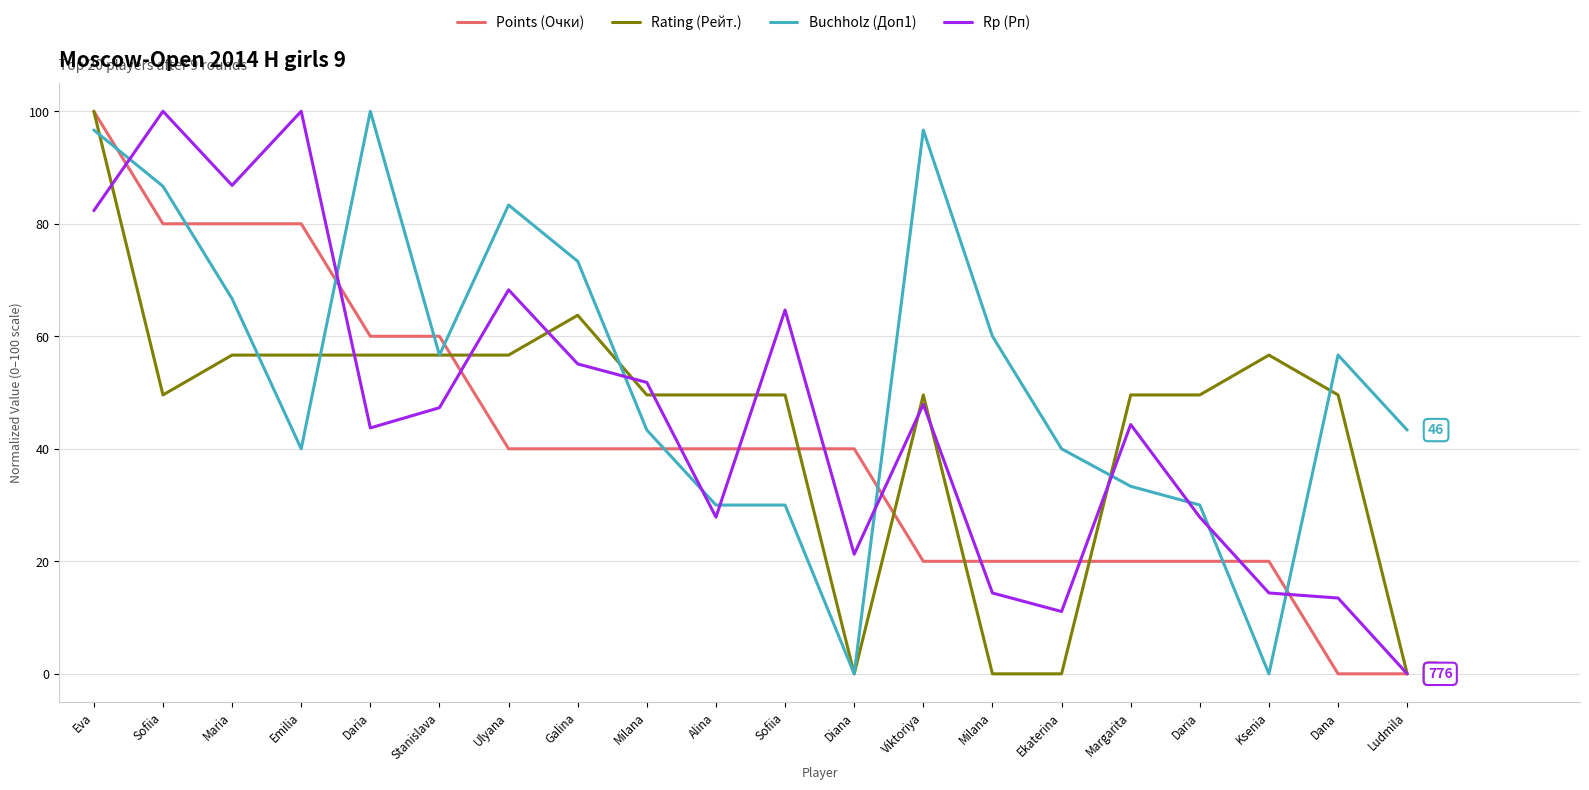

What is the greatest value displayed?

100.0